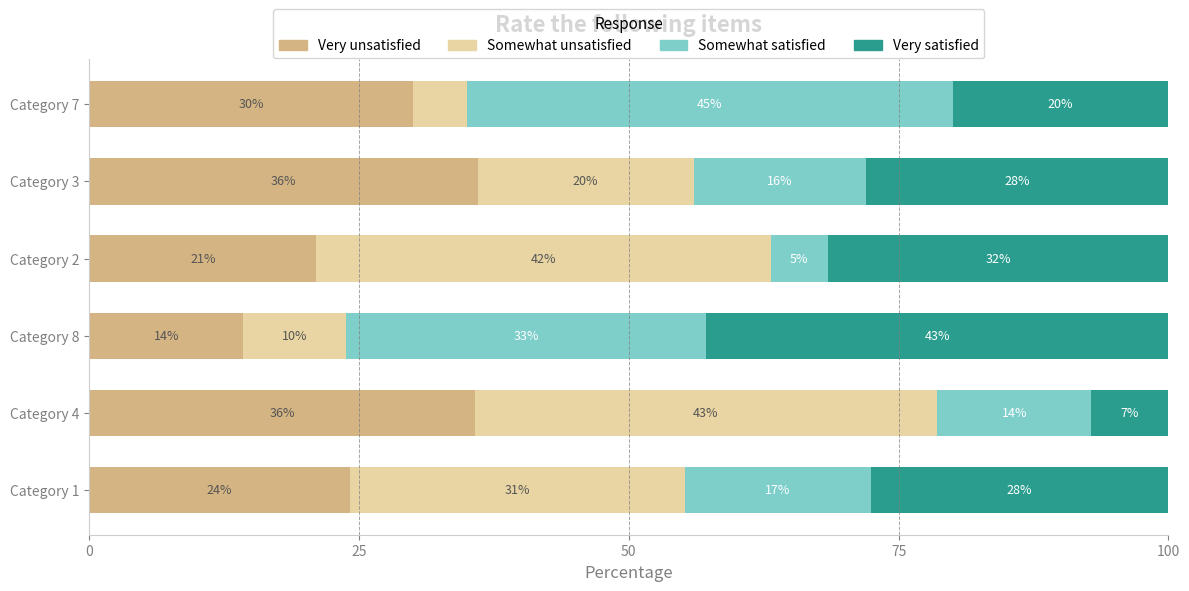

What is the lowest value of the Very unsatisfied series?

14.3